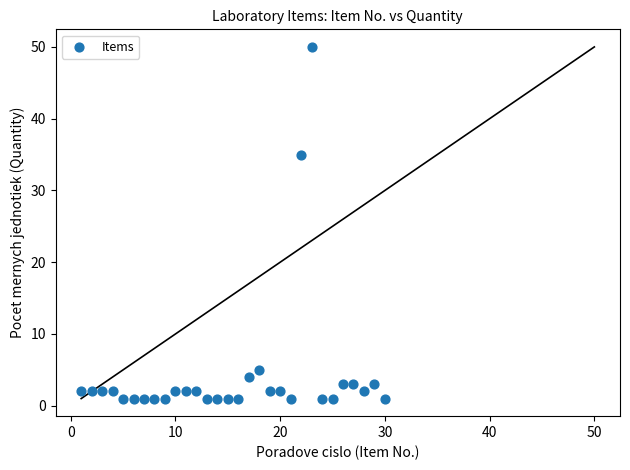

What Y value in the scatter plot is closest to 25?

35